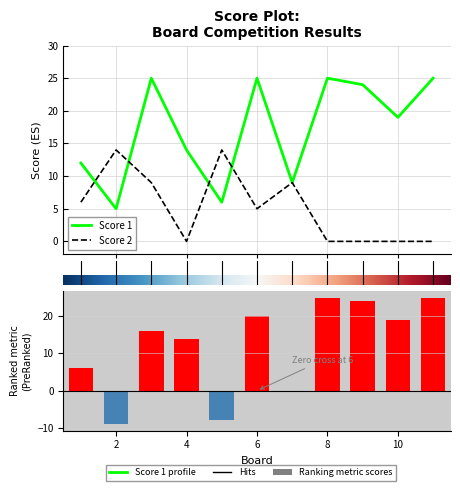

How many groups of bars are there?

11